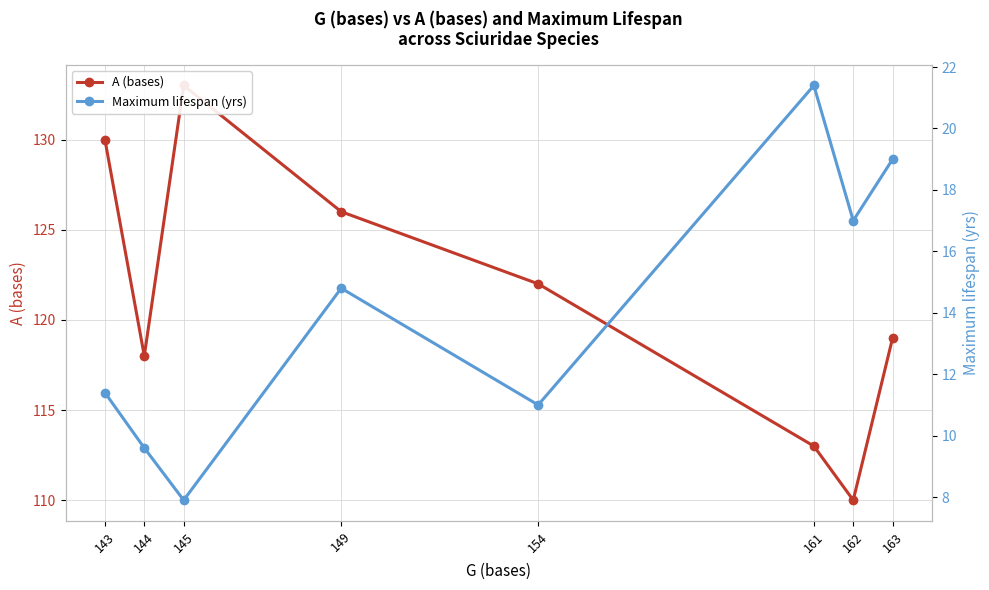

Where is the first local minimum for Maximum lifespan (yrs)?

145